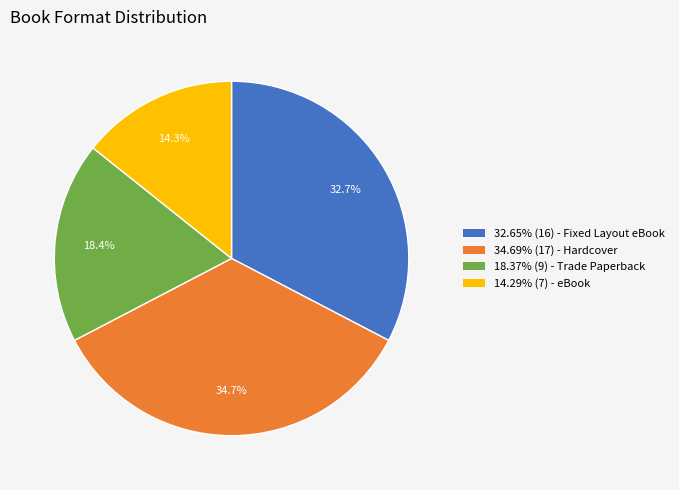

Does 18.37% (9) - Trade Paperback represent more than half of the total?

No